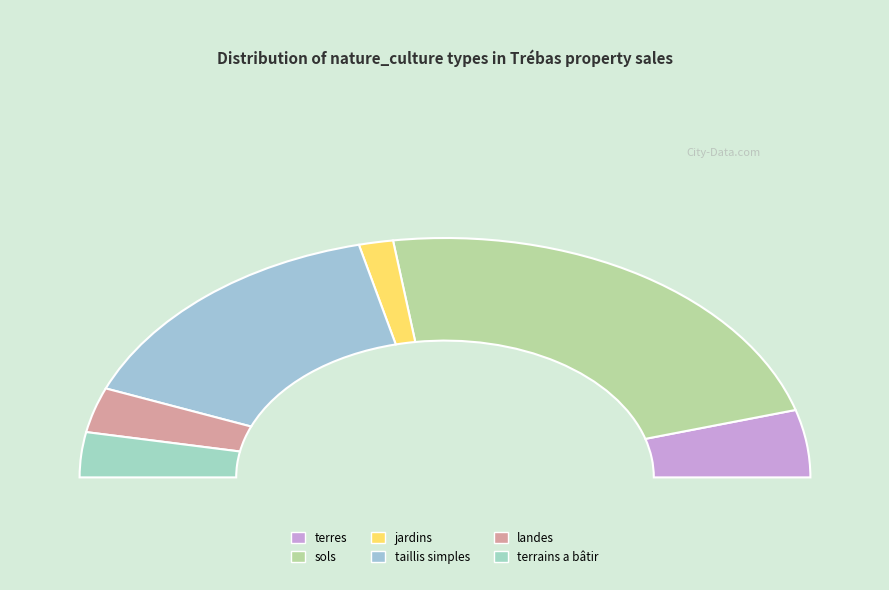

Is it true that landes is 1% of the pie?

False